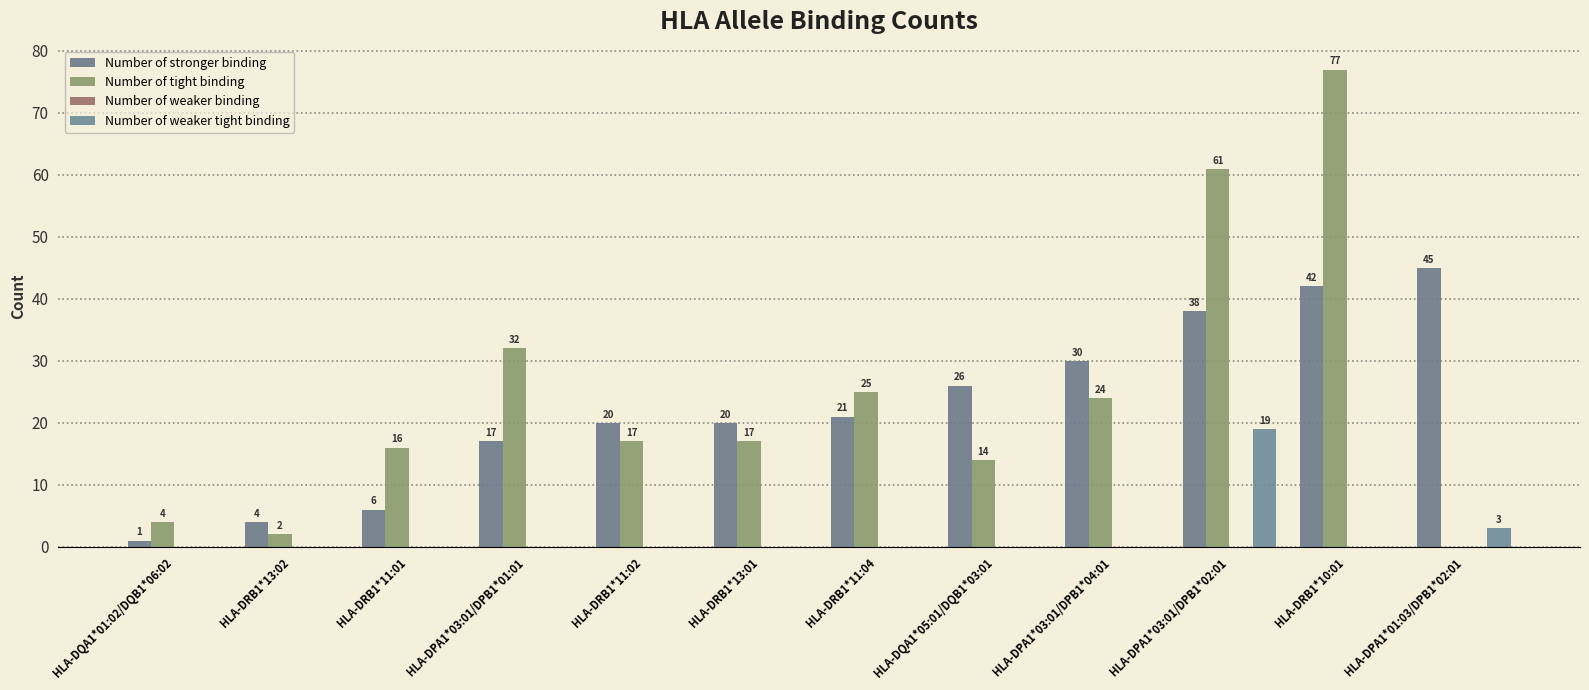

How many categories are shown in the chart?

12